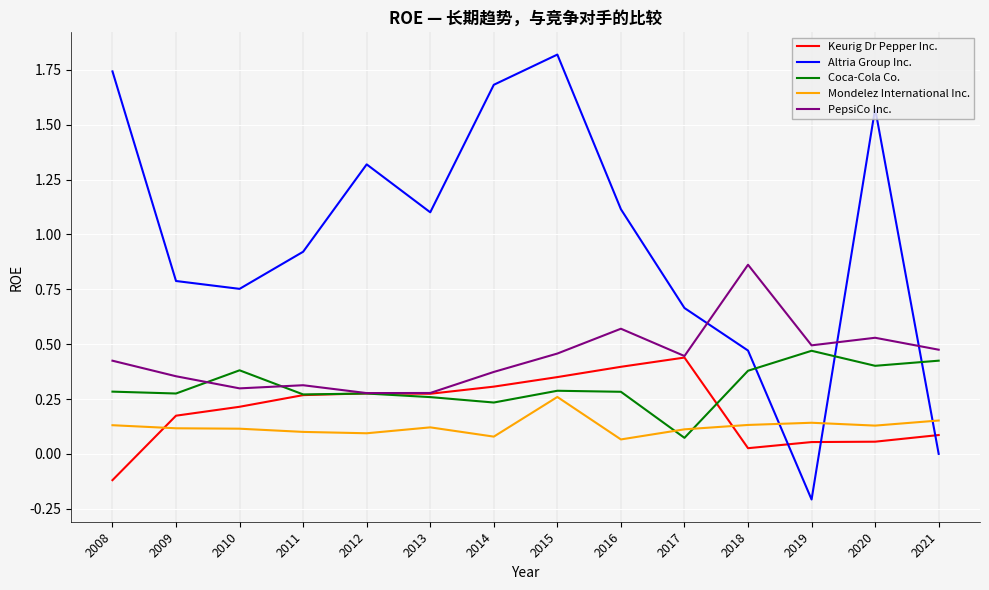

Which series has the largest total across all categories?

Altria Group Inc.